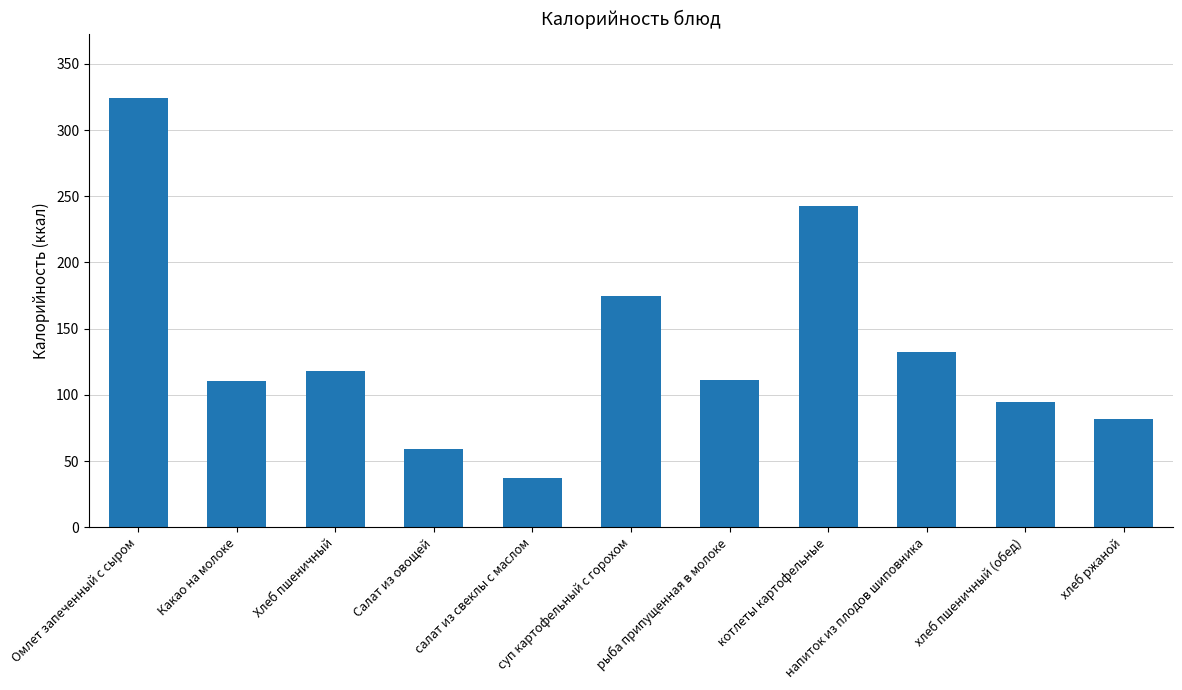

What is the label of the 4th bar from the right?

котлеты картофельные